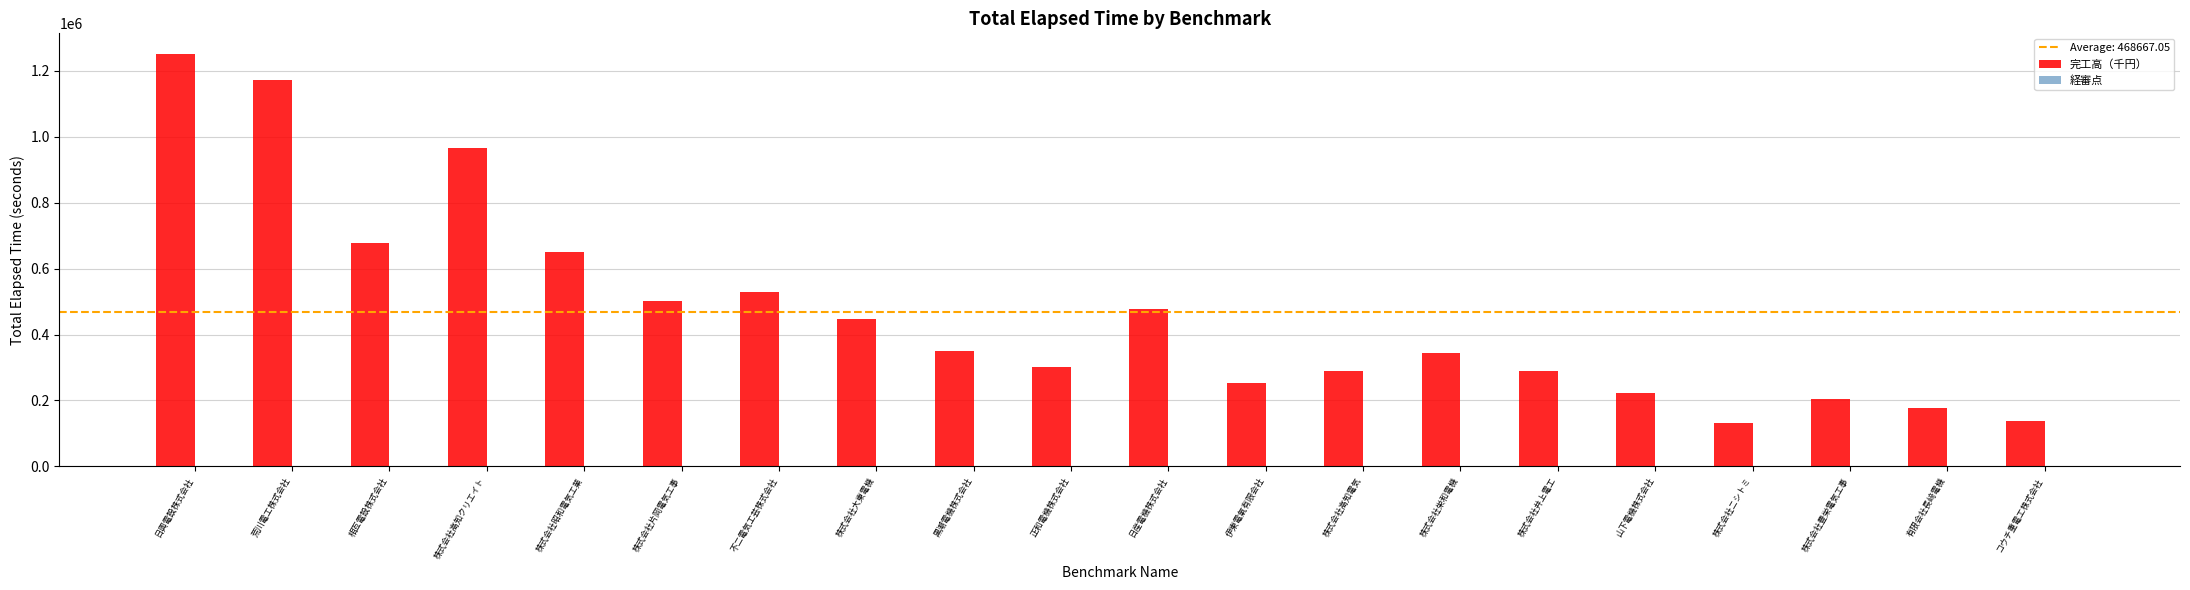

Between 株式会社高知クリエイト and 株式会社栄和電機, which series saw the biggest shift?

完工高（千円）